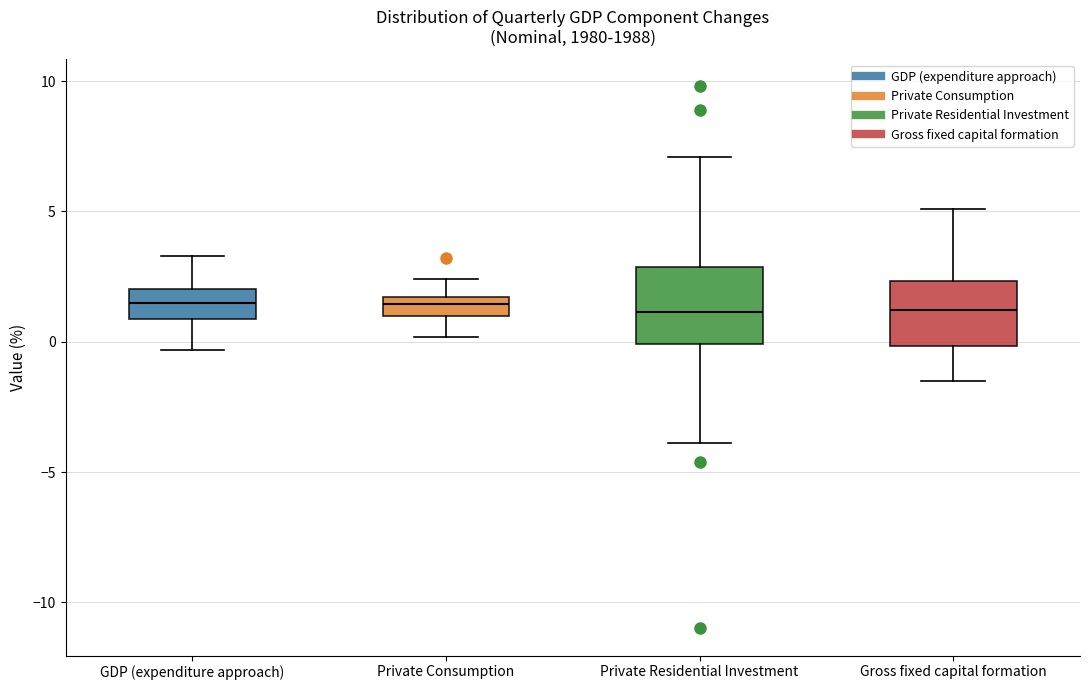

Reading left to right, transcribe this box plot: for each box, give where its median line is, the range the box spans, and where its two whiskers end, as read against the y-axis. The values are not printed on the chart, so give them approximately, as read against the axis.

GDP (expenditure approach): median 1.5, box 1.0 to 2.0, whiskers -0.5 to 3.5
Private Consumption: median 1.5 (inside the box), box 1.0 to 1.5, whiskers 0.0 to 2.5
Private Residential Investment: median 1.0, box 0.0 to 3.0, whiskers -4.0 to 7.0
Gross fixed capital formation: median 1.0, box 0.0 to 2.5, whiskers -1.5 to 5.0